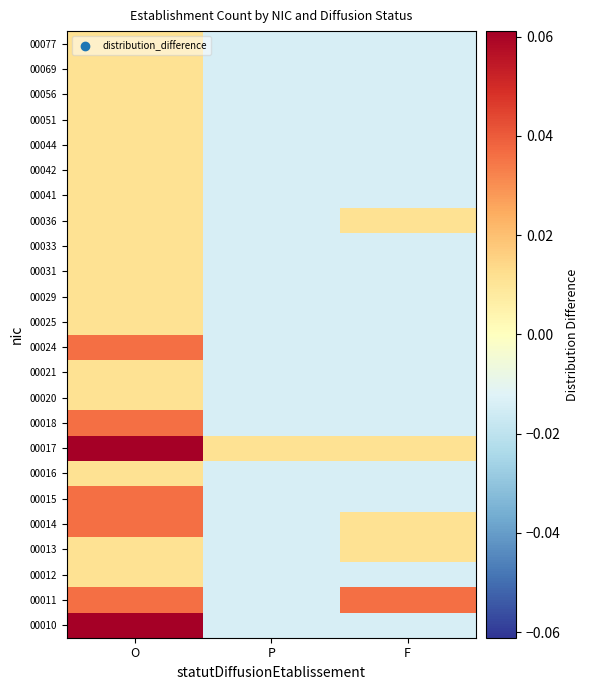

Reading right to left, extract all data points from this chart.

00010: F=-0.0	P=-0.0	O=0.1
00011: F=0.0	P=-0.0	O=0.0
00012: F=-0.0	P=-0.0	O=0.0
00013: F=0.0	P=-0.0	O=0.0
00014: F=0.0	P=-0.0	O=0.0
00015: F=-0.0	P=-0.0	O=0.0
00016: F=-0.0	P=-0.0	O=0.0
00017: F=0.0	P=0.0	O=0.1
00018: F=-0.0	P=-0.0	O=0.0
00020: F=-0.0	P=-0.0	O=0.0
00021: F=-0.0	P=-0.0	O=0.0
00024: F=-0.0	P=-0.0	O=0.0
00025: F=-0.0	P=-0.0	O=0.0
00029: F=-0.0	P=-0.0	O=0.0
00031: F=-0.0	P=-0.0	O=0.0
00033: F=-0.0	P=-0.0	O=0.0
00036: F=0.0	P=-0.0	O=0.0
00041: F=-0.0	P=-0.0	O=0.0
00042: F=-0.0	P=-0.0	O=0.0
00044: F=-0.0	P=-0.0	O=0.0
00051: F=-0.0	P=-0.0	O=0.0
00056: F=-0.0	P=-0.0	O=0.0
00069: F=-0.0	P=-0.0	O=0.0
00077: F=-0.0	P=-0.0	O=0.0